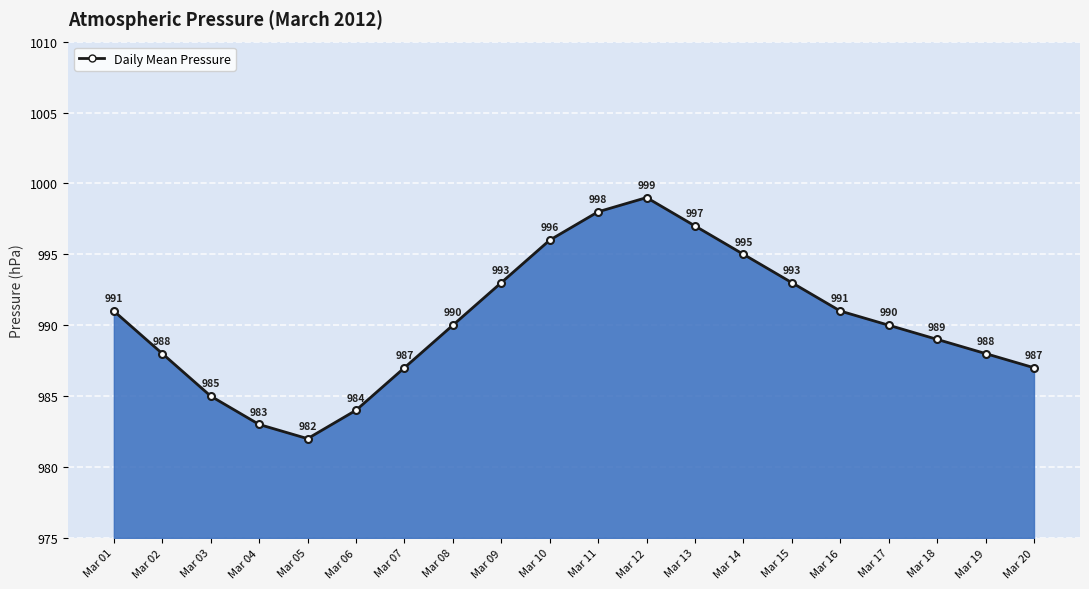

The value at Mar 10 is 594. True or false?

False